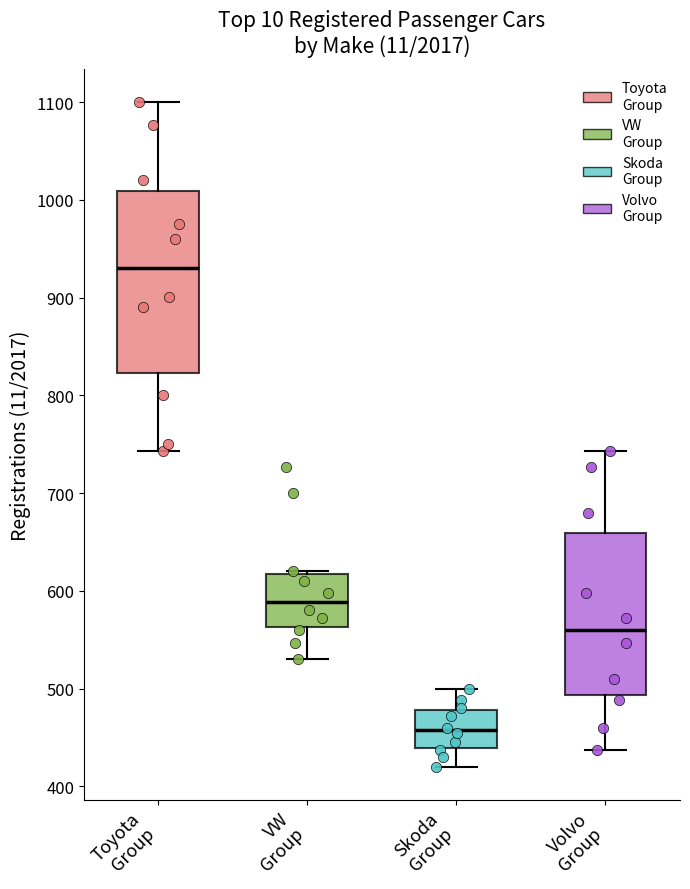

Where does the median line of the box for VW Group sit on the y-axis? The values are not printed on the chart, so give them approximately, as read against the axis.

590